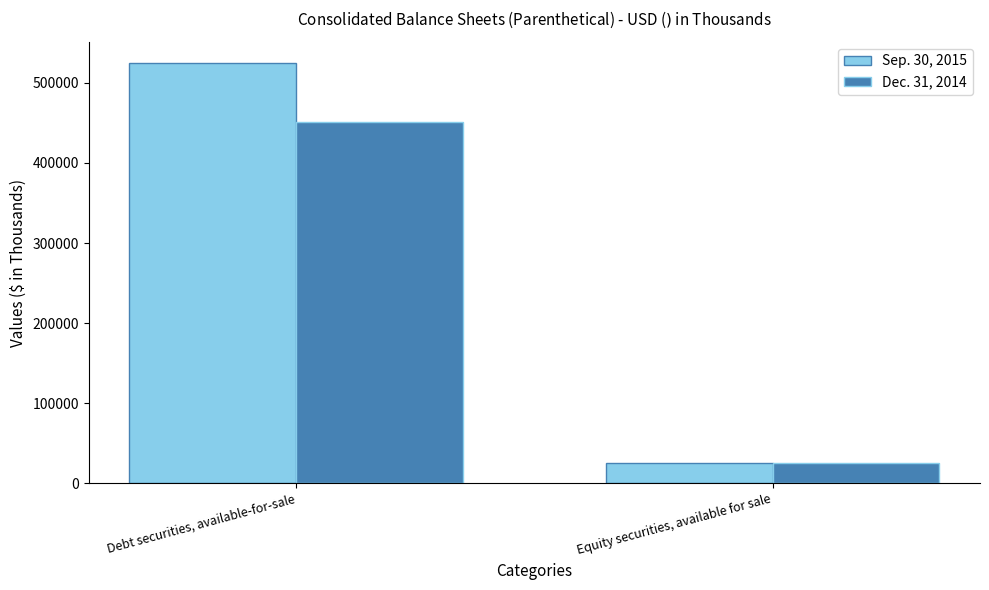

Reading right to left, extract all data points from this chart.

Sep. 30, 2015: 24957	524908
Dec. 31, 2014: 25360	450770